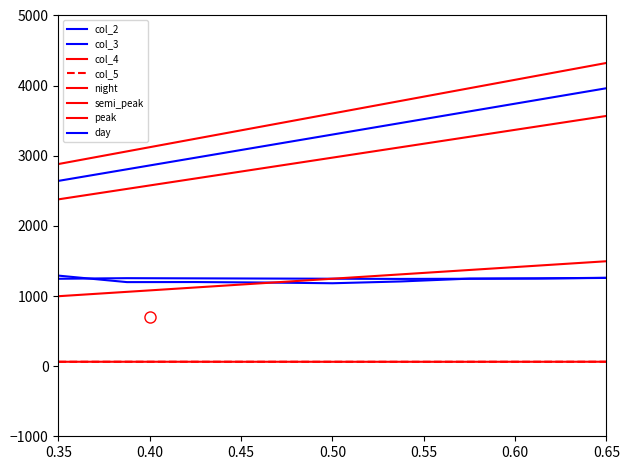

Does the chart display data point markers on the line(s)?

No